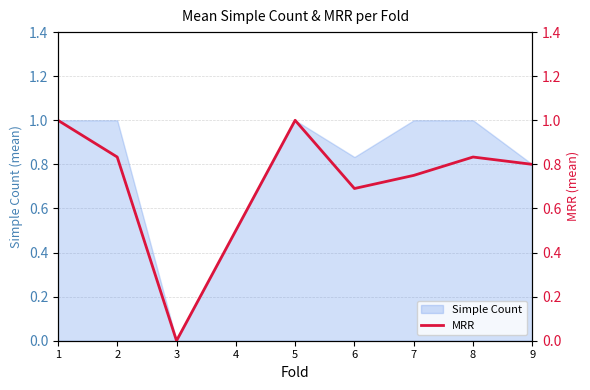

The chart shows a value of 1.0 at 1. True or false?

True